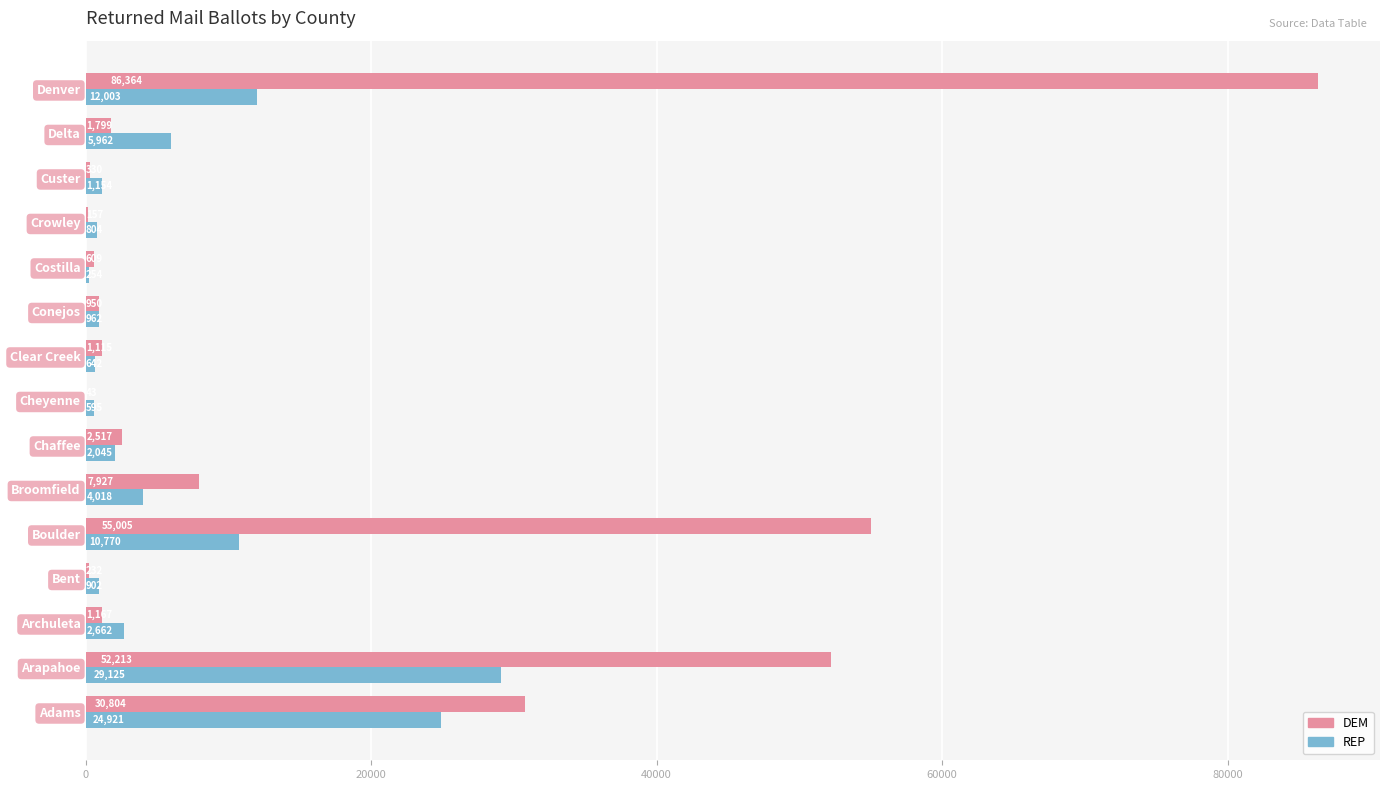

The DEM series shows 52213 at Arapahoe. True or false?

True